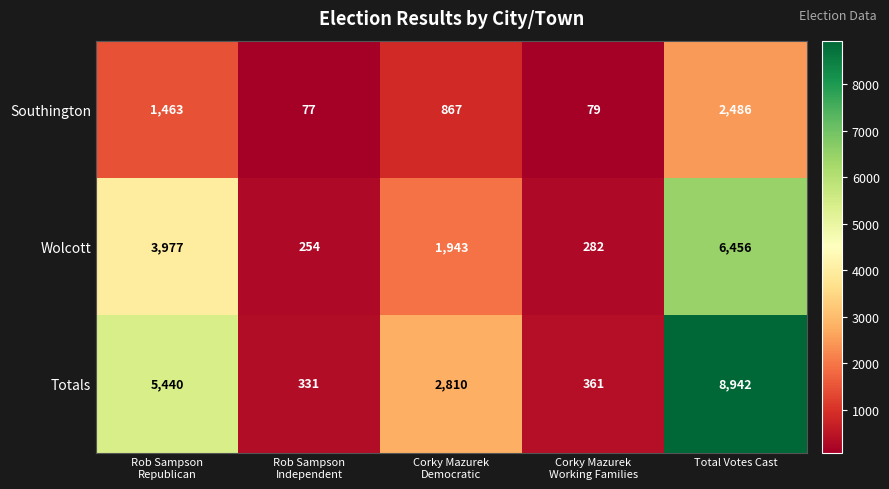

Is it true that Wolcott equals 6456 at Total Votes Cast?

True